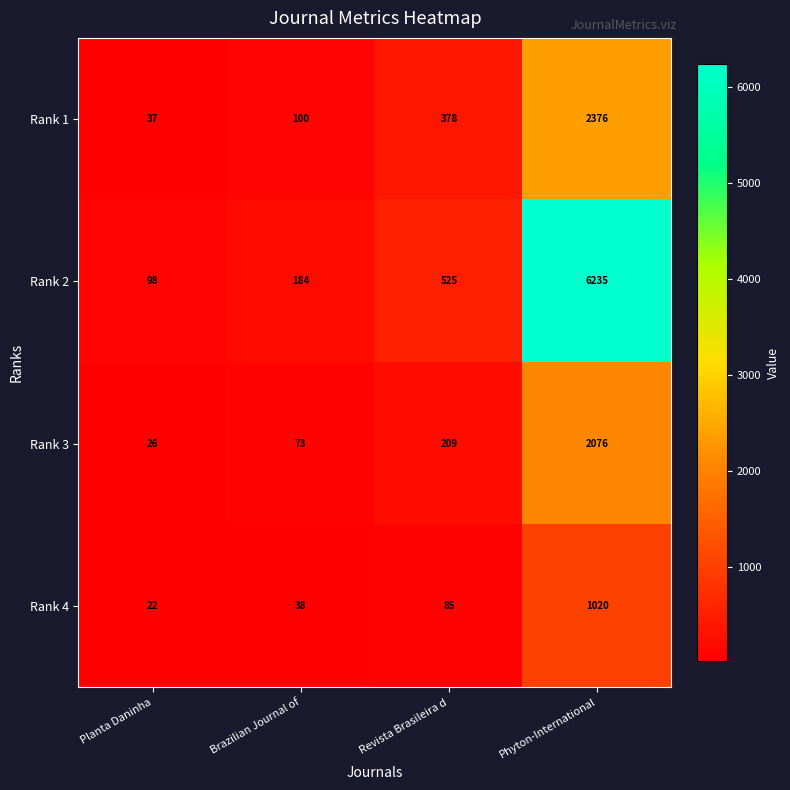

Which series changed the most between Revista Brasileira d and Phyton-International?

Rank 2